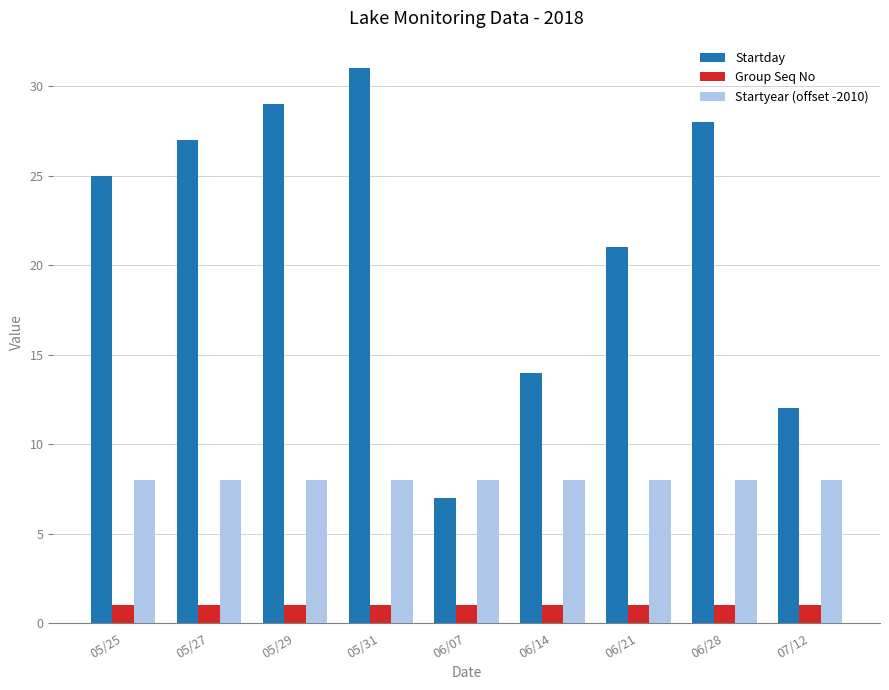

At which label is Startday closest to 19?

06/21